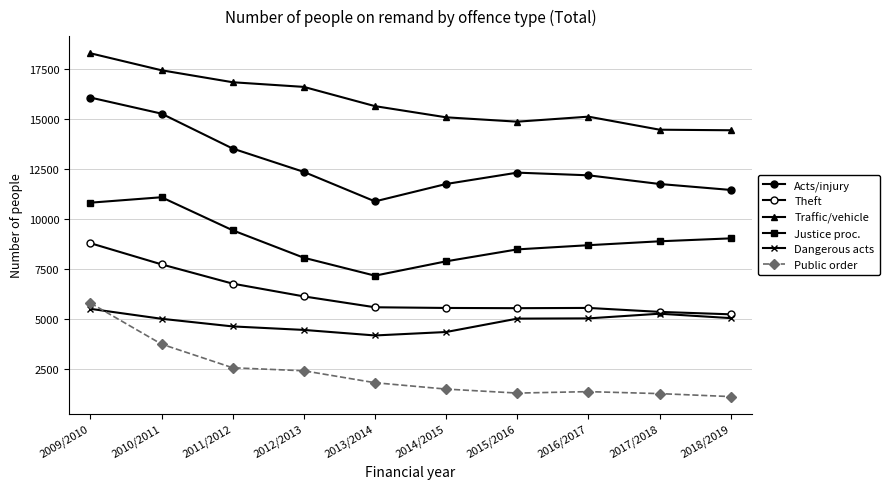

At how many categories does at least one series exceed 15142?

5